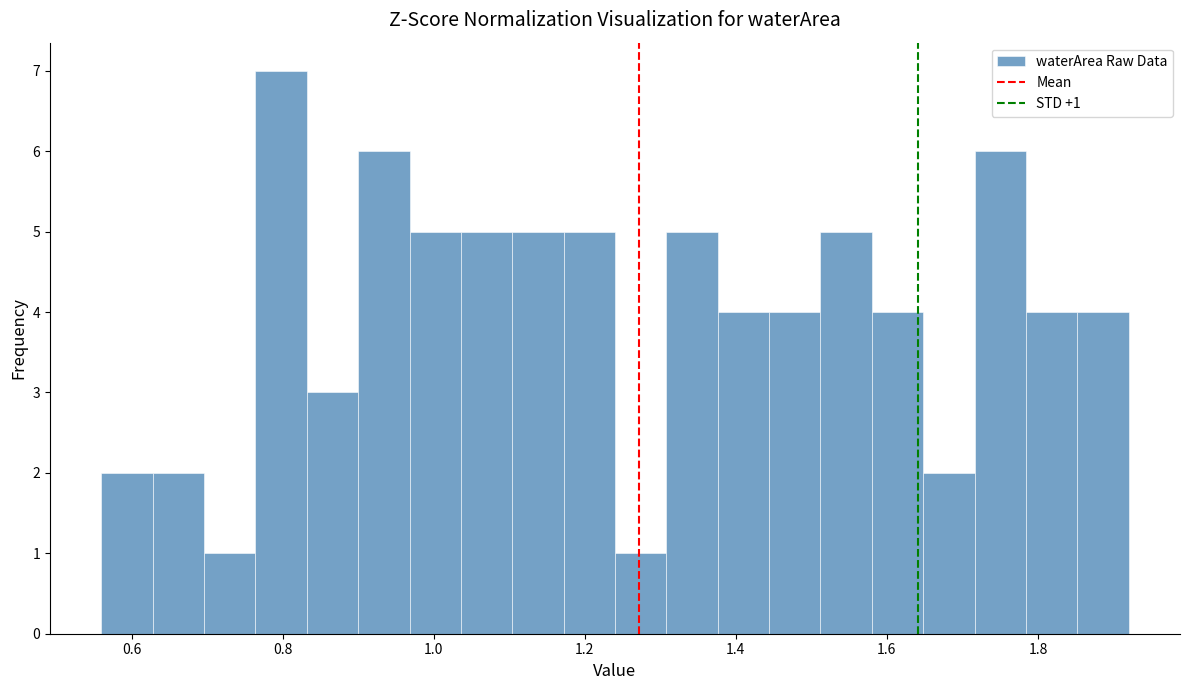

Read against the x-axis, roughly where is the centre of the tallest bar?

0.80